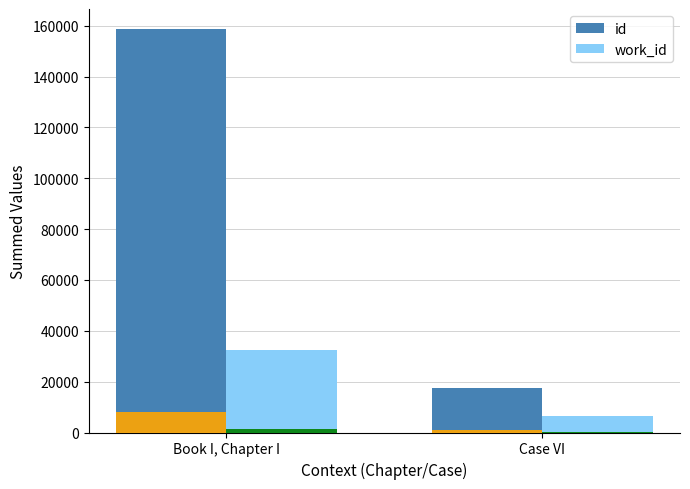

At how many categories does at least one series exceed 88015?

1